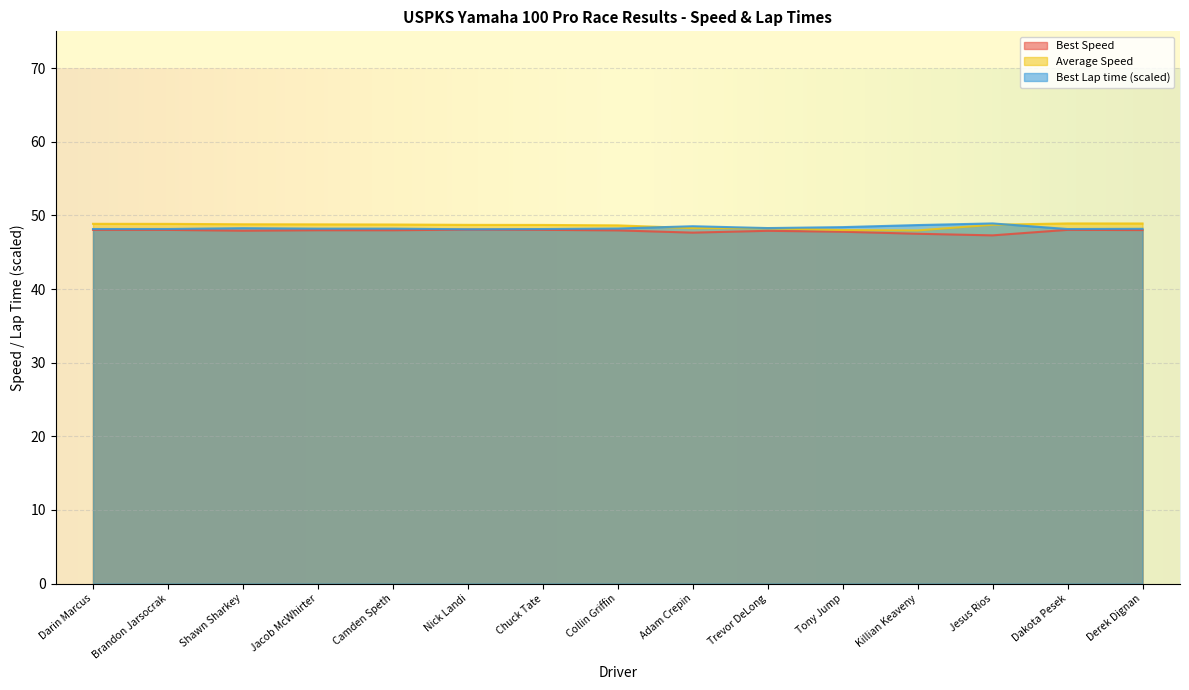

Rank the categories by Average Speed value from lowest to highest.

Killian Keaveny, Tony Jump, Trevor DeLong, Adam Crepin, Collin Griffin, Chuck Tate, Nick Landi, Jesus Rios, Camden Speth, Jacob McWhirter, Shawn Sharkey, Brandon Jarsocrak, Darin Marcus, Derek Dignan, Dakota Pesek